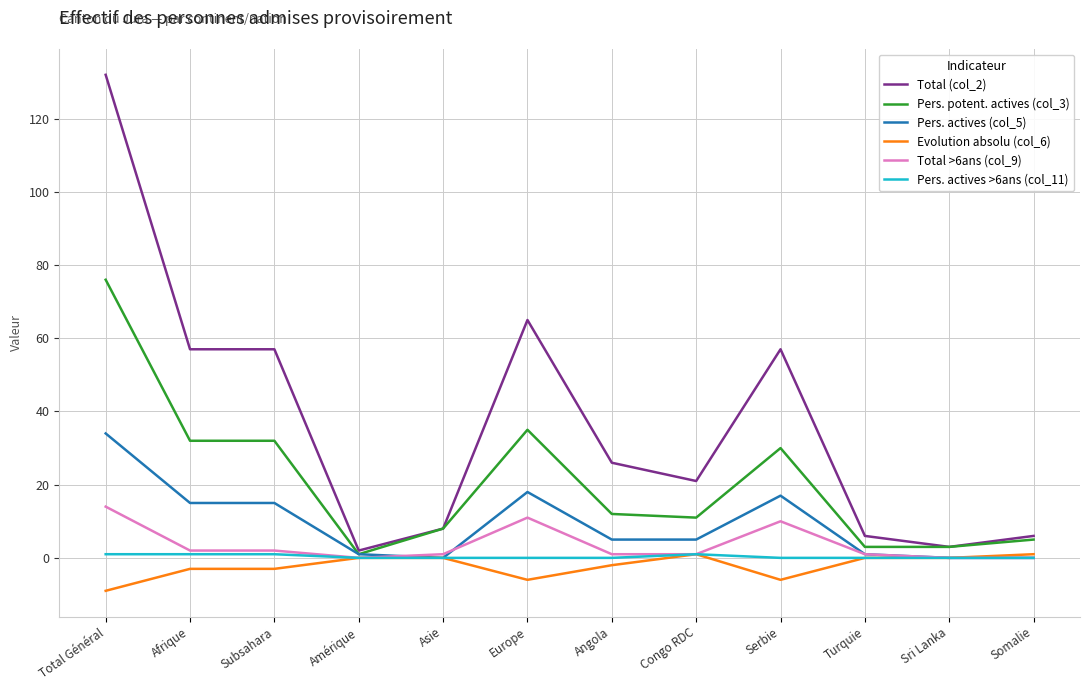

True or false: Total >6ans (col_9) has a value of 6 at Somalie.

False